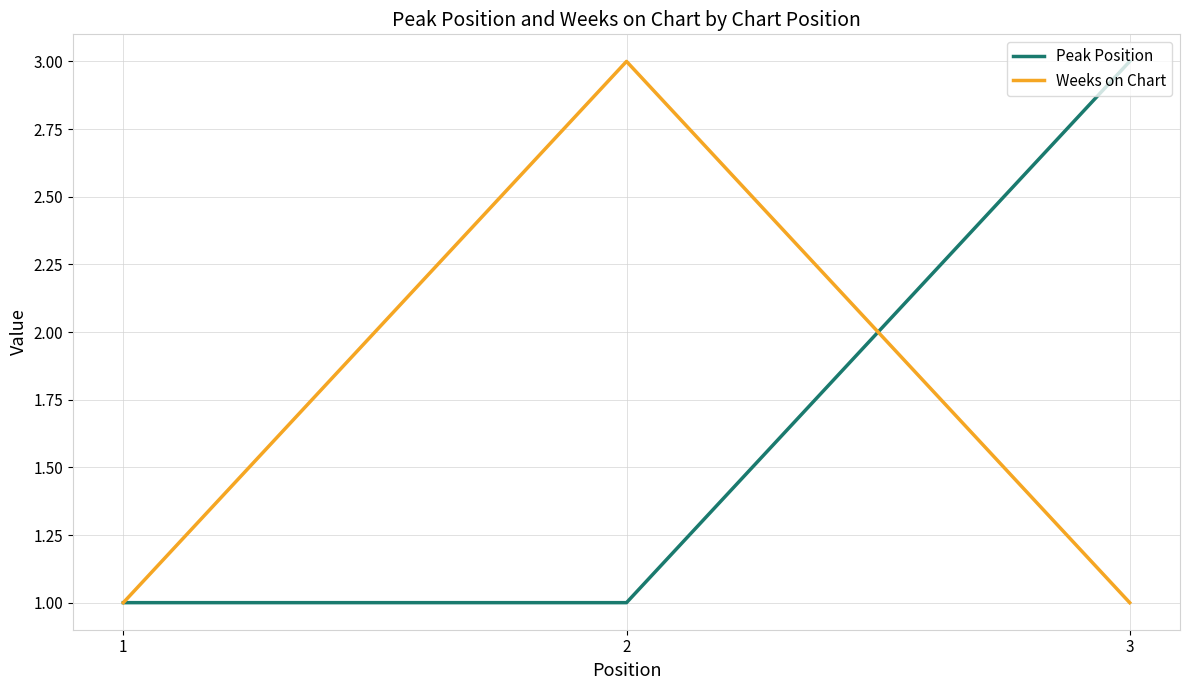

Read the Peak Position value at 2.

1